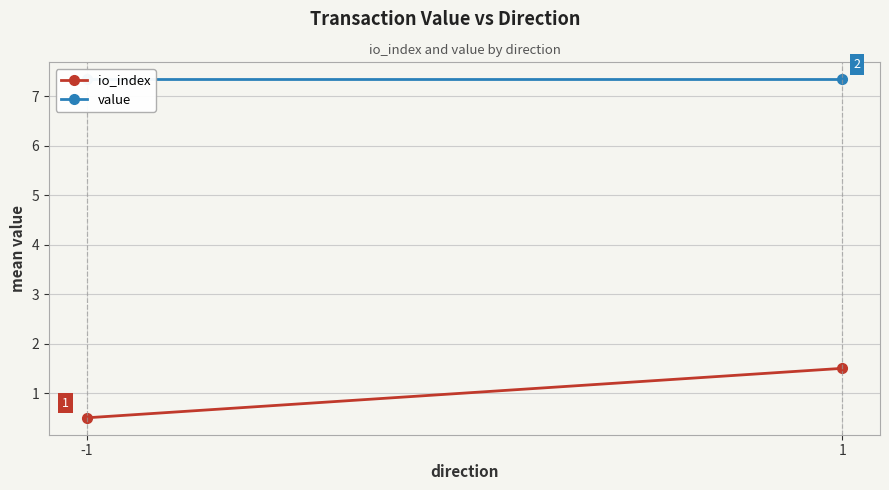

What is the highest value of the value series?

7.3